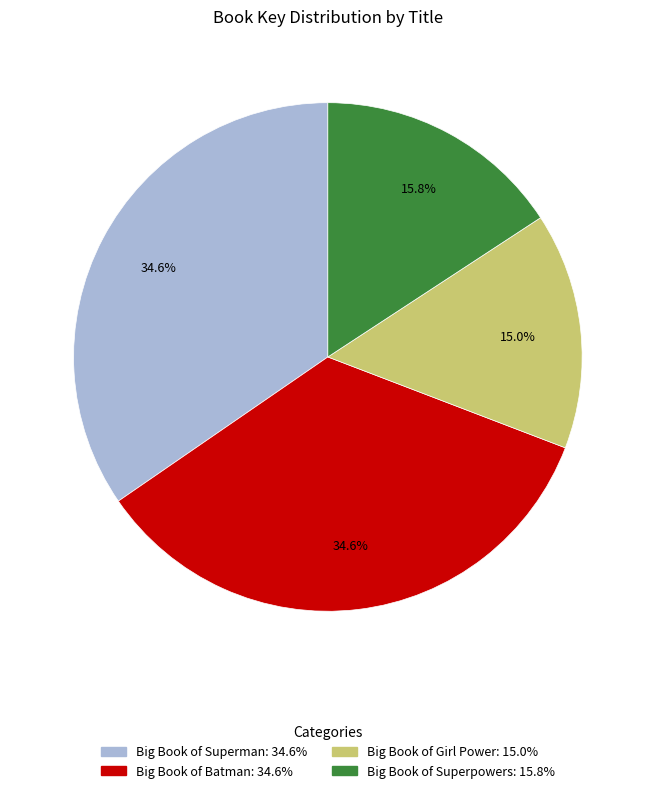

Is there any slice that represents more than half of the pie?

No